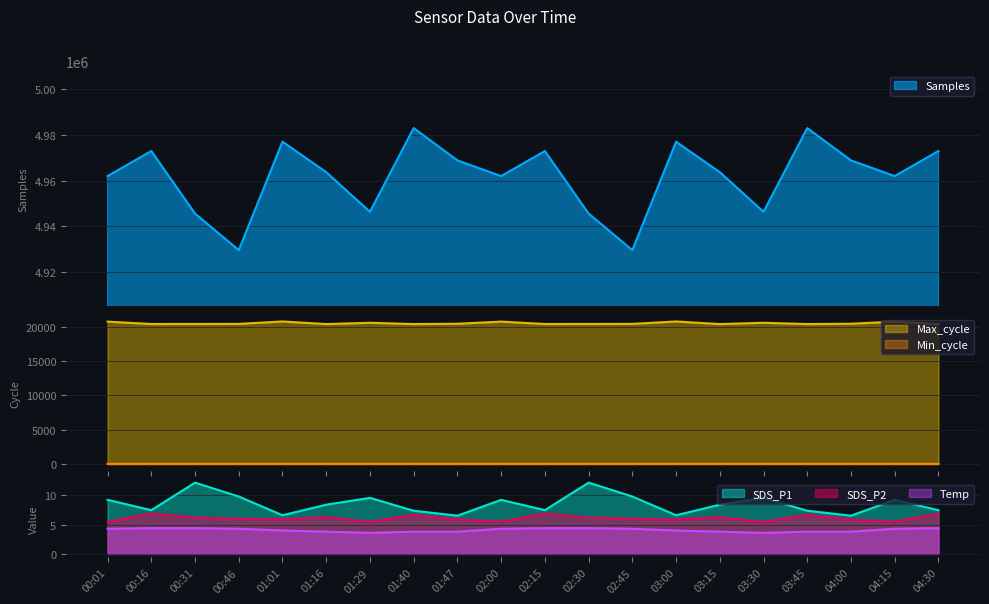

Where is SDS_P1 nearest to the value 9?

00:01